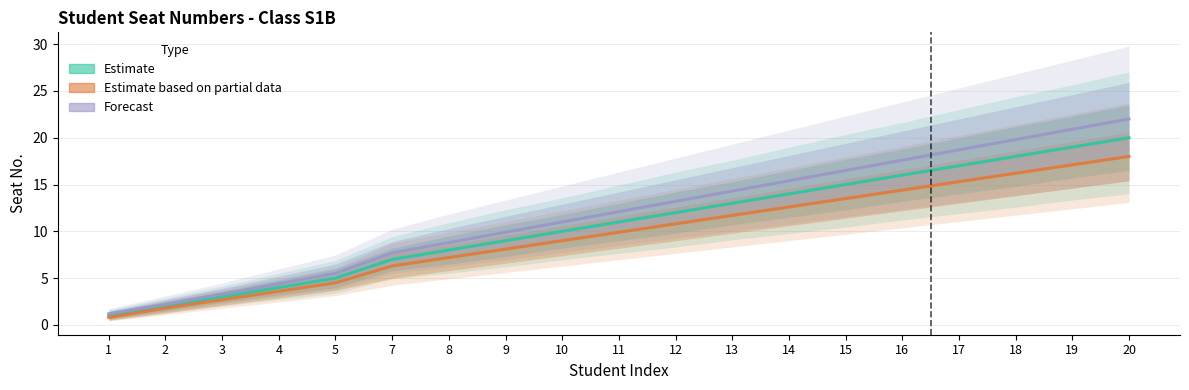

True or false: Estimate based on partial data and Estimate cross at least once.

False